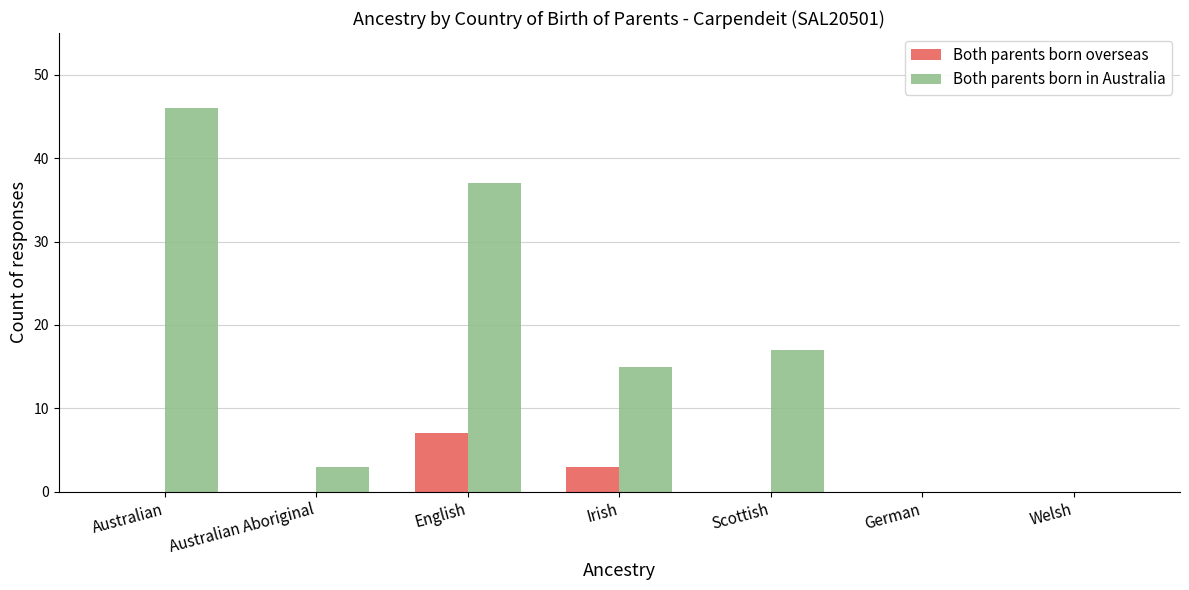

Is it true that Both parents born in Australia equals 37 at English?

True